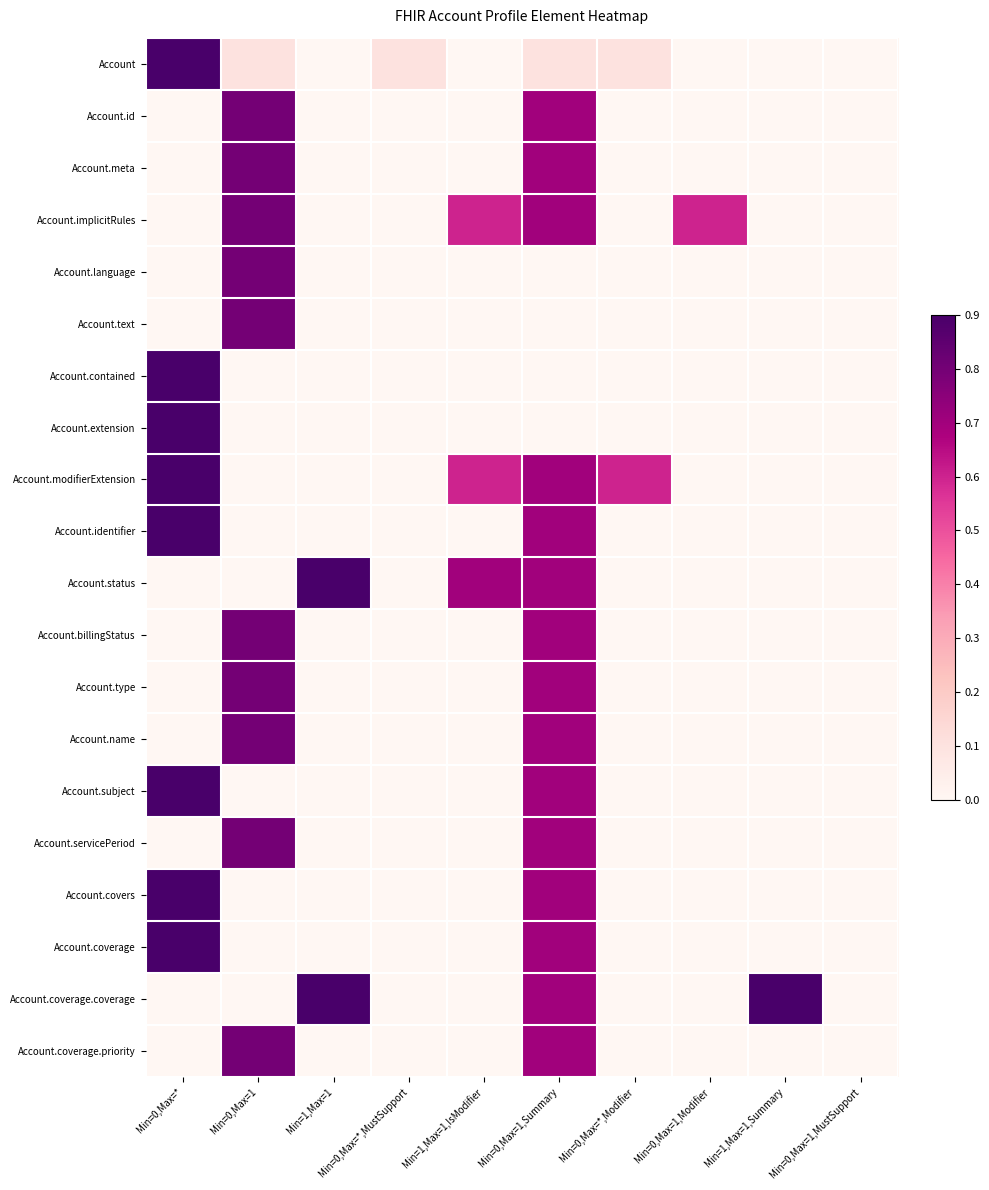

Reading left to right, what are all the values shown in this chart?

Account: Min=0,Max=*=0.9	Min=0,Max=1=0.1	Min=1,Max=1=0.0	Min=0,Max=*,MustSupport=0.1	Min=1,Max=1,IsModifier=0.0	Min=0,Max=1,Summary=0.1	Min=0,Max=*,Modifier=0.1	Min=0,Max=1,Modifier=0.0	Min=1,Max=1,Summary=0.0	Min=0,Max=1,MustSupport=0.0
Account.id: Min=0,Max=*=0.0	Min=0,Max=1=0.8	Min=1,Max=1=0.0	Min=0,Max=*,MustSupport=0.0	Min=1,Max=1,IsModifier=0.0	Min=0,Max=1,Summary=0.7	Min=0,Max=*,Modifier=0.0	Min=0,Max=1,Modifier=0.0	Min=1,Max=1,Summary=0.0	Min=0,Max=1,MustSupport=0.0
Account.meta: Min=0,Max=*=0.0	Min=0,Max=1=0.8	Min=1,Max=1=0.0	Min=0,Max=*,MustSupport=0.0	Min=1,Max=1,IsModifier=0.0	Min=0,Max=1,Summary=0.7	Min=0,Max=*,Modifier=0.0	Min=0,Max=1,Modifier=0.0	Min=1,Max=1,Summary=0.0	Min=0,Max=1,MustSupport=0.0
Account.implicitRules: Min=0,Max=*=0.0	Min=0,Max=1=0.8	Min=1,Max=1=0.0	Min=0,Max=*,MustSupport=0.0	Min=1,Max=1,IsModifier=0.6	Min=0,Max=1,Summary=0.7	Min=0,Max=*,Modifier=0.0	Min=0,Max=1,Modifier=0.6	Min=1,Max=1,Summary=0.0	Min=0,Max=1,MustSupport=0.0
Account.language: Min=0,Max=*=0.0	Min=0,Max=1=0.8	Min=1,Max=1=0.0	Min=0,Max=*,MustSupport=0.0	Min=1,Max=1,IsModifier=0.0	Min=0,Max=1,Summary=0.0	Min=0,Max=*,Modifier=0.0	Min=0,Max=1,Modifier=0.0	Min=1,Max=1,Summary=0.0	Min=0,Max=1,MustSupport=0.0
Account.text: Min=0,Max=*=0.0	Min=0,Max=1=0.8	Min=1,Max=1=0.0	Min=0,Max=*,MustSupport=0.0	Min=1,Max=1,IsModifier=0.0	Min=0,Max=1,Summary=0.0	Min=0,Max=*,Modifier=0.0	Min=0,Max=1,Modifier=0.0	Min=1,Max=1,Summary=0.0	Min=0,Max=1,MustSupport=0.0
Account.contained: Min=0,Max=*=0.9	Min=0,Max=1=0.0	Min=1,Max=1=0.0	Min=0,Max=*,MustSupport=0.0	Min=1,Max=1,IsModifier=0.0	Min=0,Max=1,Summary=0.0	Min=0,Max=*,Modifier=0.0	Min=0,Max=1,Modifier=0.0	Min=1,Max=1,Summary=0.0	Min=0,Max=1,MustSupport=0.0
Account.extension: Min=0,Max=*=0.9	Min=0,Max=1=0.0	Min=1,Max=1=0.0	Min=0,Max=*,MustSupport=0.0	Min=1,Max=1,IsModifier=0.0	Min=0,Max=1,Summary=0.0	Min=0,Max=*,Modifier=0.0	Min=0,Max=1,Modifier=0.0	Min=1,Max=1,Summary=0.0	Min=0,Max=1,MustSupport=0.0
Account.modifierExtension: Min=0,Max=*=0.9	Min=0,Max=1=0.0	Min=1,Max=1=0.0	Min=0,Max=*,MustSupport=0.0	Min=1,Max=1,IsModifier=0.6	Min=0,Max=1,Summary=0.7	Min=0,Max=*,Modifier=0.6	Min=0,Max=1,Modifier=0.0	Min=1,Max=1,Summary=0.0	Min=0,Max=1,MustSupport=0.0
Account.identifier: Min=0,Max=*=0.9	Min=0,Max=1=0.0	Min=1,Max=1=0.0	Min=0,Max=*,MustSupport=0.0	Min=1,Max=1,IsModifier=0.0	Min=0,Max=1,Summary=0.7	Min=0,Max=*,Modifier=0.0	Min=0,Max=1,Modifier=0.0	Min=1,Max=1,Summary=0.0	Min=0,Max=1,MustSupport=0.0
Account.status: Min=0,Max=*=0.0	Min=0,Max=1=0.0	Min=1,Max=1=0.9	Min=0,Max=*,MustSupport=0.0	Min=1,Max=1,IsModifier=0.7	Min=0,Max=1,Summary=0.7	Min=0,Max=*,Modifier=0.0	Min=0,Max=1,Modifier=0.0	Min=1,Max=1,Summary=0.0	Min=0,Max=1,MustSupport=0.0
Account.billingStatus: Min=0,Max=*=0.0	Min=0,Max=1=0.8	Min=1,Max=1=0.0	Min=0,Max=*,MustSupport=0.0	Min=1,Max=1,IsModifier=0.0	Min=0,Max=1,Summary=0.7	Min=0,Max=*,Modifier=0.0	Min=0,Max=1,Modifier=0.0	Min=1,Max=1,Summary=0.0	Min=0,Max=1,MustSupport=0.0
Account.type: Min=0,Max=*=0.0	Min=0,Max=1=0.8	Min=1,Max=1=0.0	Min=0,Max=*,MustSupport=0.0	Min=1,Max=1,IsModifier=0.0	Min=0,Max=1,Summary=0.7	Min=0,Max=*,Modifier=0.0	Min=0,Max=1,Modifier=0.0	Min=1,Max=1,Summary=0.0	Min=0,Max=1,MustSupport=0.0
Account.name: Min=0,Max=*=0.0	Min=0,Max=1=0.8	Min=1,Max=1=0.0	Min=0,Max=*,MustSupport=0.0	Min=1,Max=1,IsModifier=0.0	Min=0,Max=1,Summary=0.7	Min=0,Max=*,Modifier=0.0	Min=0,Max=1,Modifier=0.0	Min=1,Max=1,Summary=0.0	Min=0,Max=1,MustSupport=0.0
Account.subject: Min=0,Max=*=0.9	Min=0,Max=1=0.0	Min=1,Max=1=0.0	Min=0,Max=*,MustSupport=0.0	Min=1,Max=1,IsModifier=0.0	Min=0,Max=1,Summary=0.7	Min=0,Max=*,Modifier=0.0	Min=0,Max=1,Modifier=0.0	Min=1,Max=1,Summary=0.0	Min=0,Max=1,MustSupport=0.0
Account.servicePeriod: Min=0,Max=*=0.0	Min=0,Max=1=0.8	Min=1,Max=1=0.0	Min=0,Max=*,MustSupport=0.0	Min=1,Max=1,IsModifier=0.0	Min=0,Max=1,Summary=0.7	Min=0,Max=*,Modifier=0.0	Min=0,Max=1,Modifier=0.0	Min=1,Max=1,Summary=0.0	Min=0,Max=1,MustSupport=0.0
Account.covers: Min=0,Max=*=0.9	Min=0,Max=1=0.0	Min=1,Max=1=0.0	Min=0,Max=*,MustSupport=0.0	Min=1,Max=1,IsModifier=0.0	Min=0,Max=1,Summary=0.7	Min=0,Max=*,Modifier=0.0	Min=0,Max=1,Modifier=0.0	Min=1,Max=1,Summary=0.0	Min=0,Max=1,MustSupport=0.0
Account.coverage: Min=0,Max=*=0.9	Min=0,Max=1=0.0	Min=1,Max=1=0.0	Min=0,Max=*,MustSupport=0.0	Min=1,Max=1,IsModifier=0.0	Min=0,Max=1,Summary=0.7	Min=0,Max=*,Modifier=0.0	Min=0,Max=1,Modifier=0.0	Min=1,Max=1,Summary=0.0	Min=0,Max=1,MustSupport=0.0
Account.coverage.coverage: Min=0,Max=*=0.0	Min=0,Max=1=0.0	Min=1,Max=1=0.9	Min=0,Max=*,MustSupport=0.0	Min=1,Max=1,IsModifier=0.0	Min=0,Max=1,Summary=0.7	Min=0,Max=*,Modifier=0.0	Min=0,Max=1,Modifier=0.0	Min=1,Max=1,Summary=0.9	Min=0,Max=1,MustSupport=0.0
Account.coverage.priority: Min=0,Max=*=0.0	Min=0,Max=1=0.8	Min=1,Max=1=0.0	Min=0,Max=*,MustSupport=0.0	Min=1,Max=1,IsModifier=0.0	Min=0,Max=1,Summary=0.7	Min=0,Max=*,Modifier=0.0	Min=0,Max=1,Modifier=0.0	Min=1,Max=1,Summary=0.0	Min=0,Max=1,MustSupport=0.0